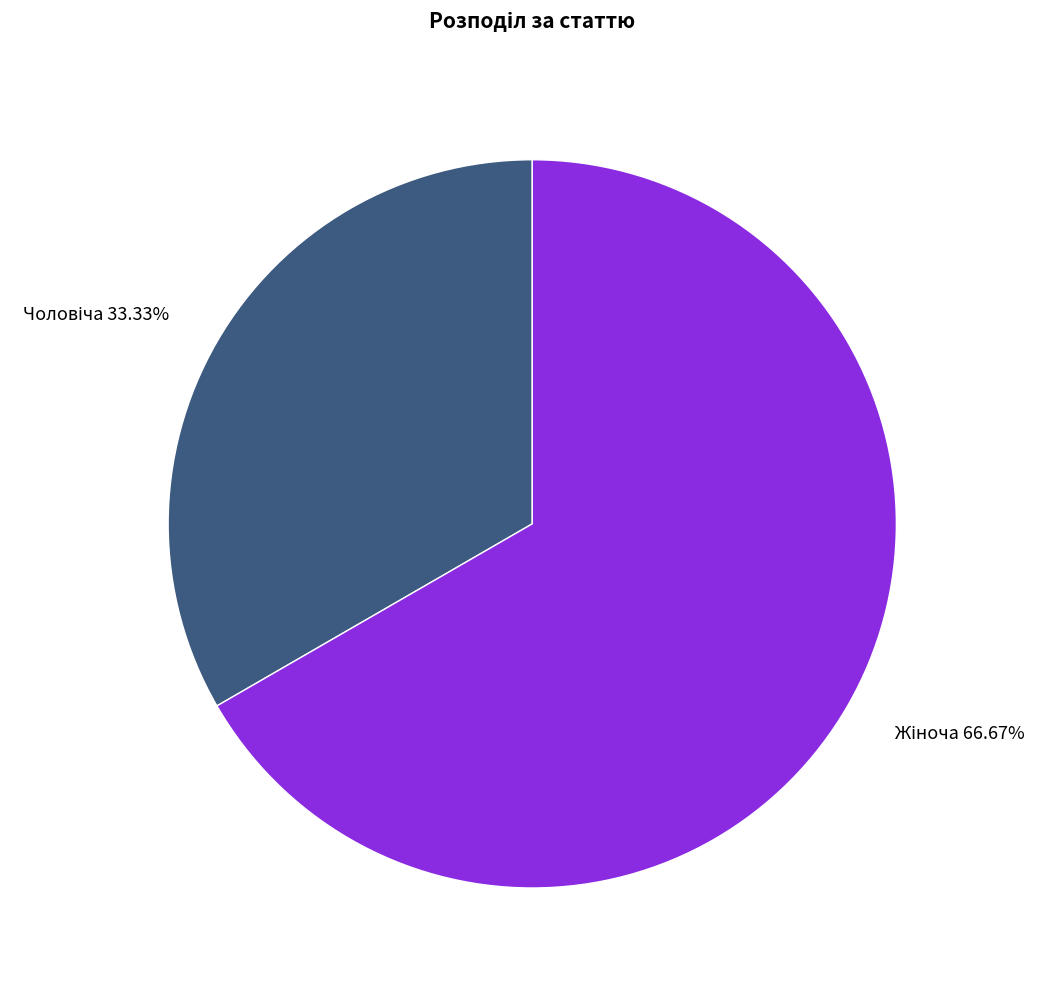

Is there a majority slice in this chart?

Yes